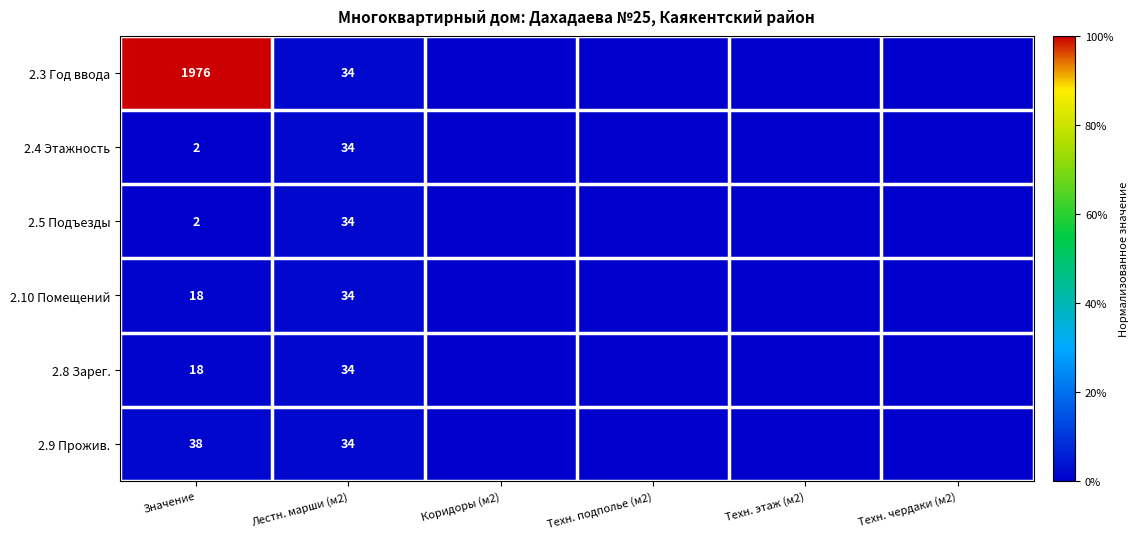

At how many categories does at least one series exceed 0?

2